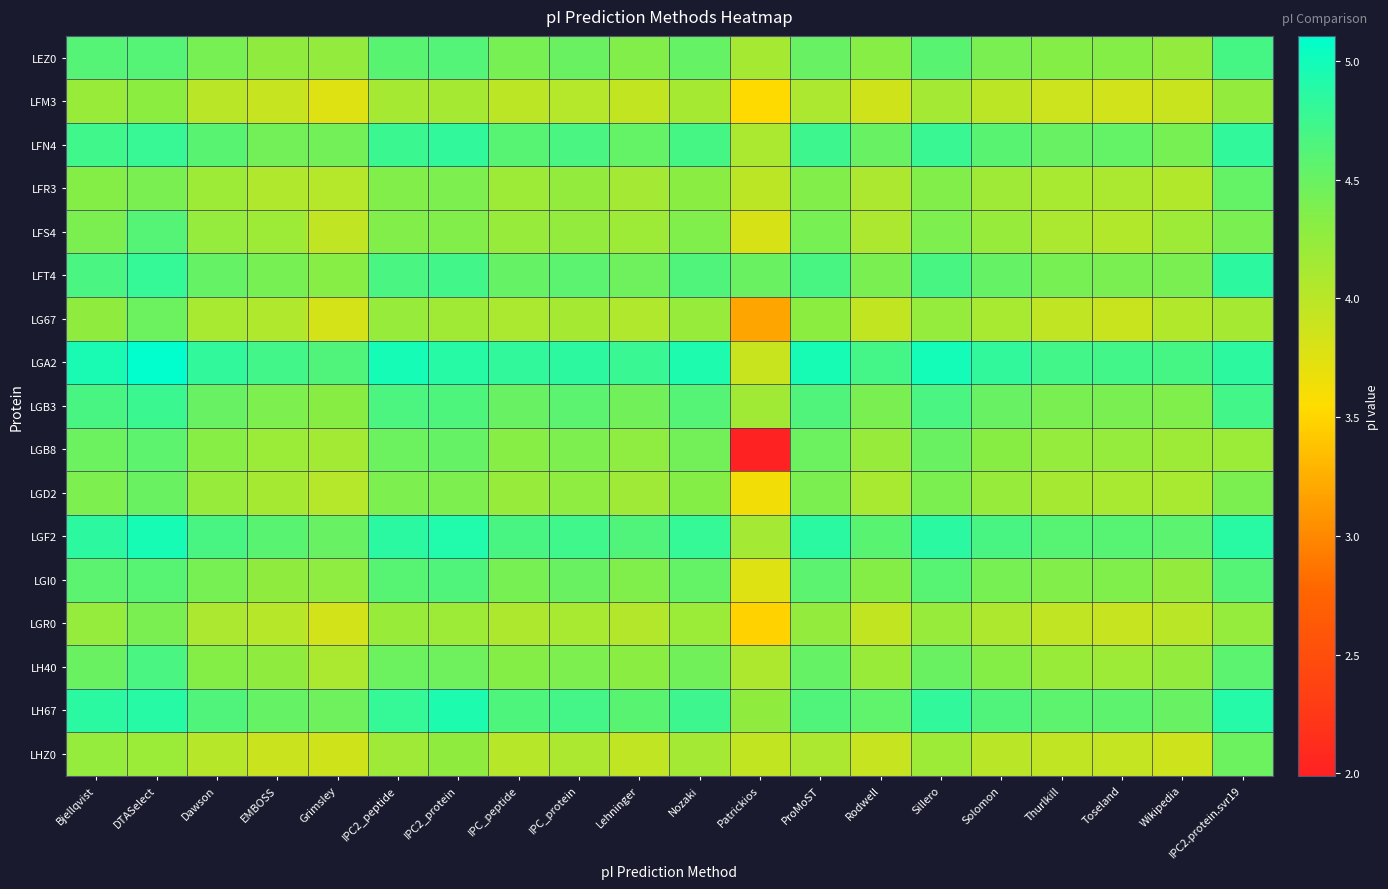

Which series changed the most between IPC2_protein and IPC_peptide?

LH67